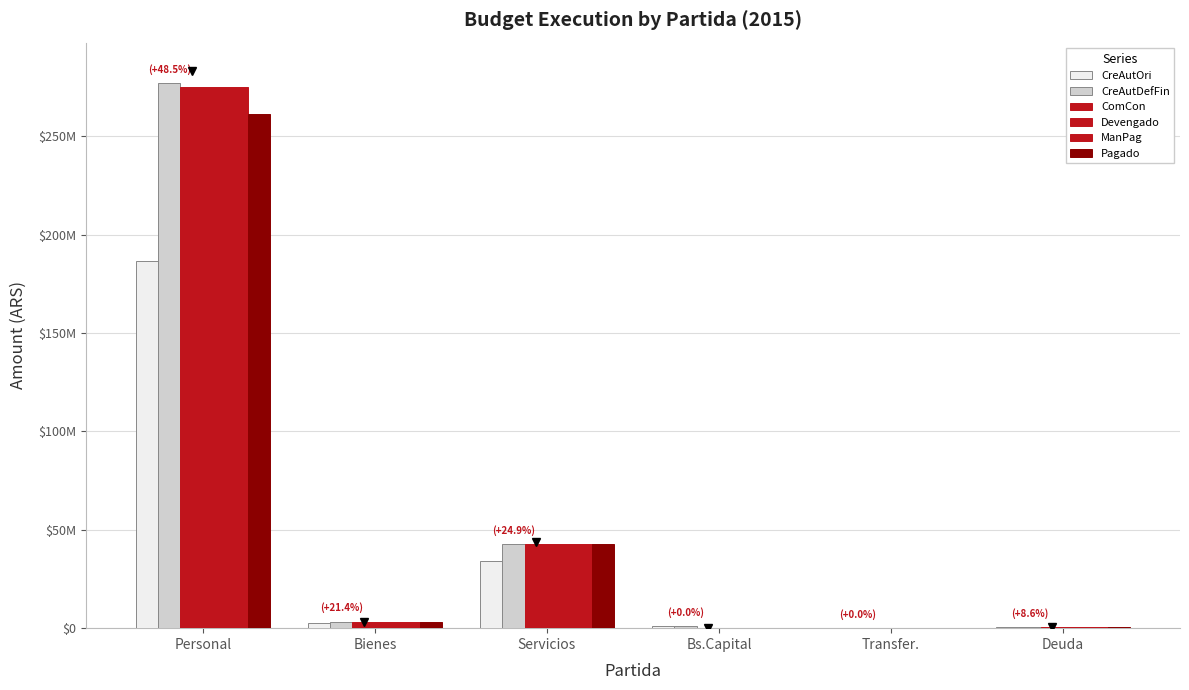

Are the bars horizontal?

No